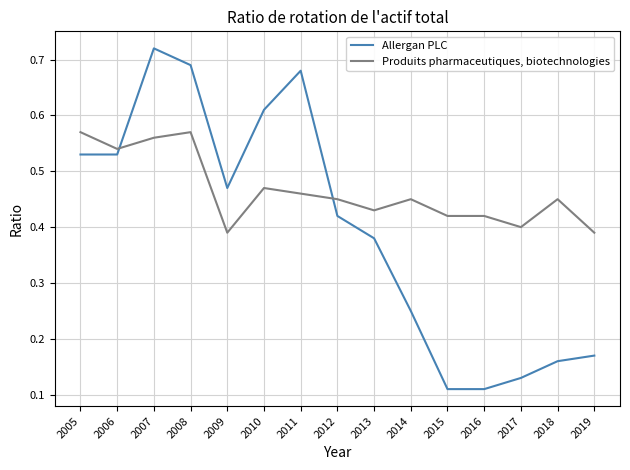

What are all the series names shown in the legend?

Allergan PLC, Produits pharmaceutiques, biotechnologies